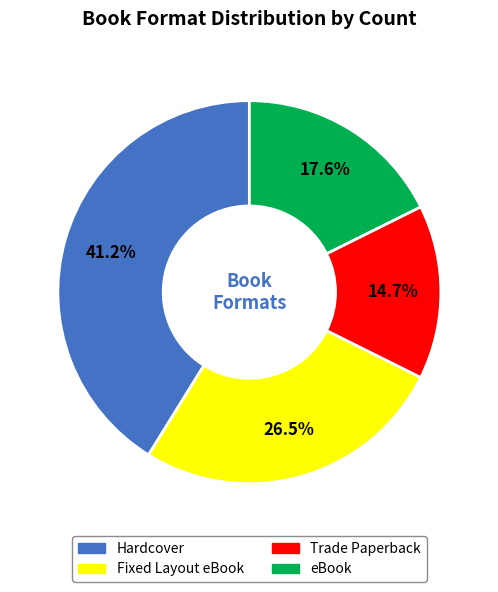

Count the number of slices in the pie.

4